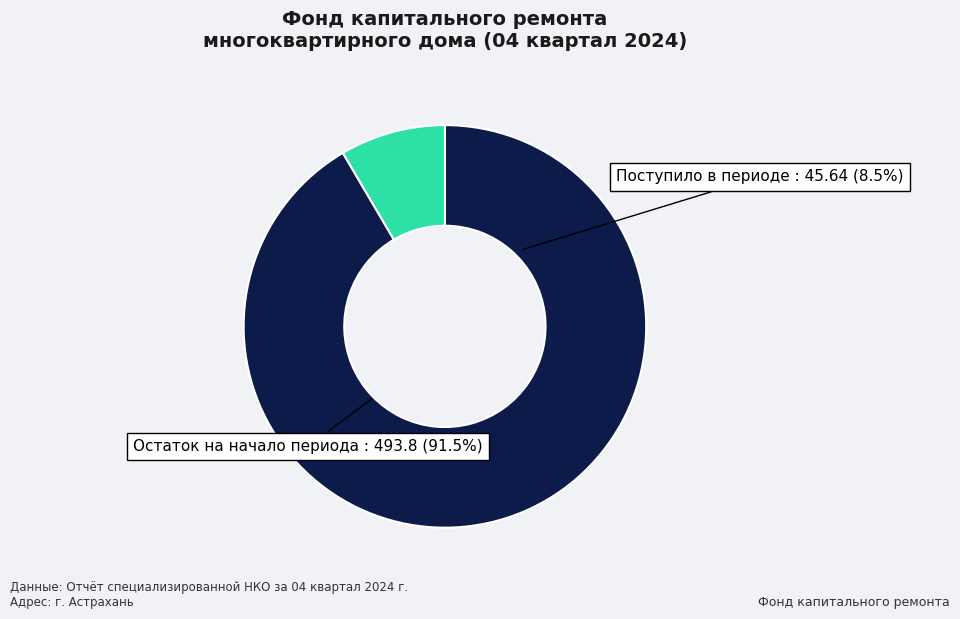

Do за счет минимального взноса and сверх минимального размера взноса together represent more than half of the pie?

Yes